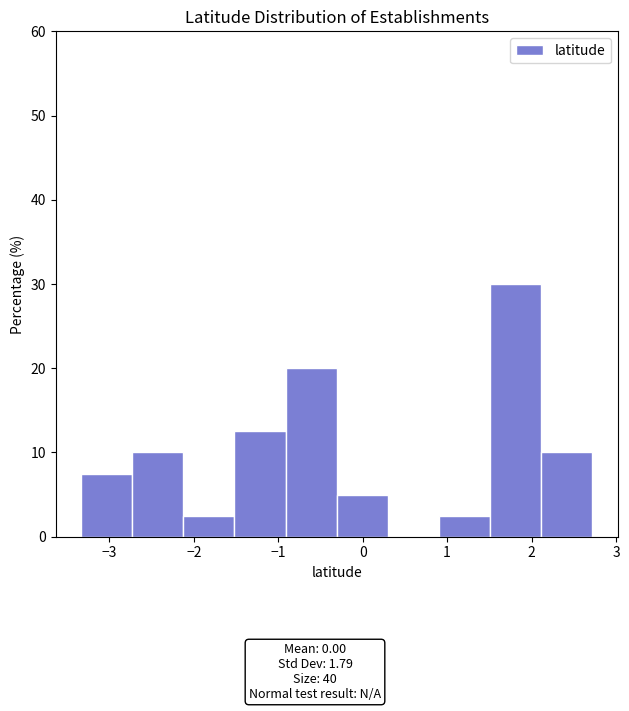

Reading left to right, transcribe this chart: for each bar, give the range it covers on the x-axis and its height. Neither the bar edges nor the heights are printed on the chart, so give them approximately, as read against the axes.

-3.3 to -2.7: 8
-2.7 to -2.1: 10
-2.1 to -1.5: 3
-1.5 to -0.9: 13
-0.9 to -0.3: 20
-0.3 to 0.3: 5
0.3 to 0.9: 0
0.9 to 1.5: 3
1.5 to 2.1: 30
2.1 to 2.7: 10